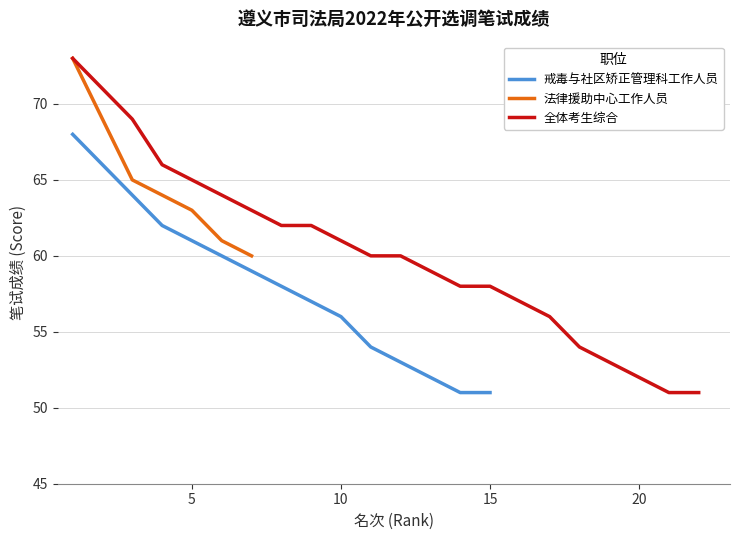

True or false: 戒毒与社区矫正管理科工作人员 has a value of 61 at 5.

True